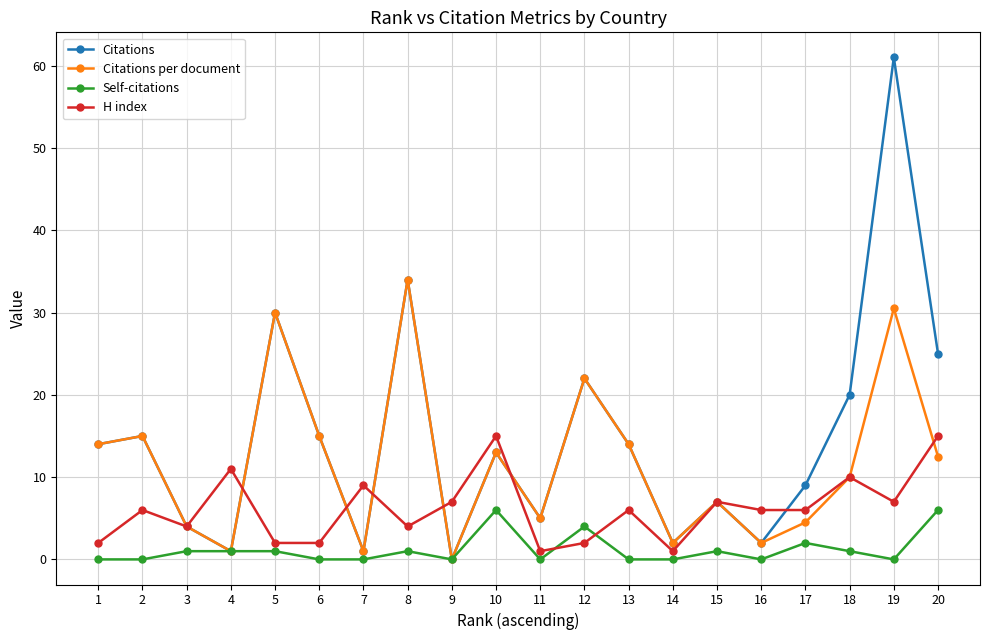

What is the difference between the highest and lowest values at 3?

3.0